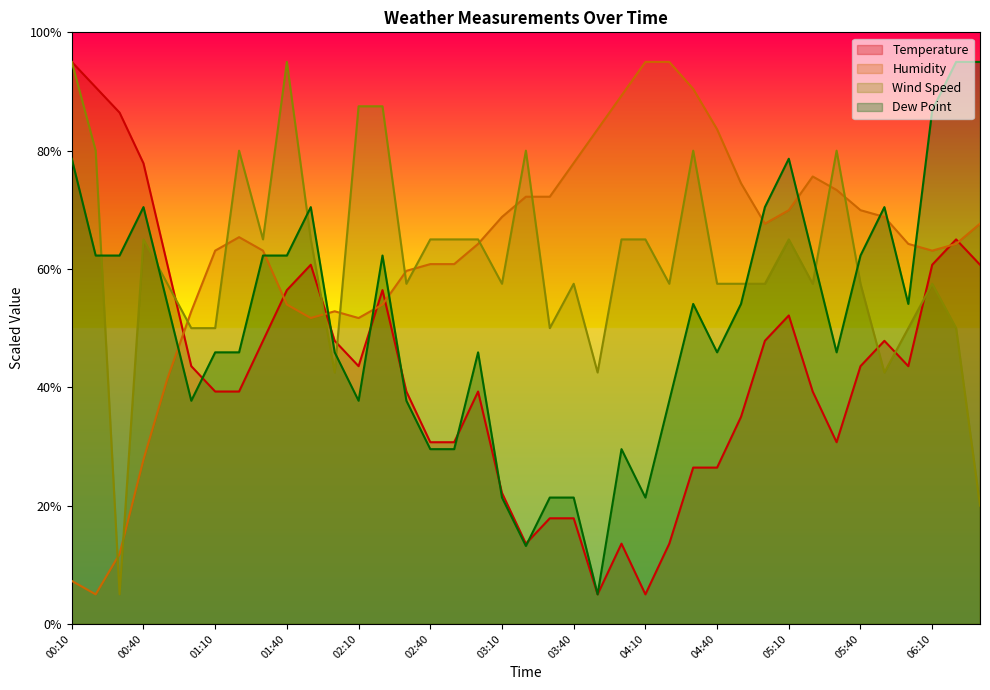

What is the difference between the second highest and second lowest values in the Dew Point series?

81.8